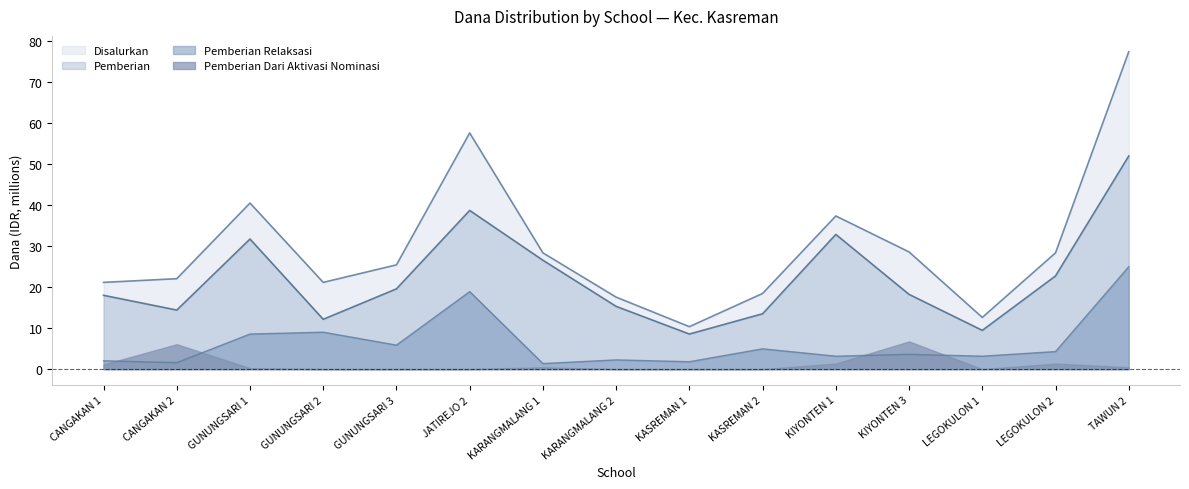

How many values in the Pemberian series are below 18?

6